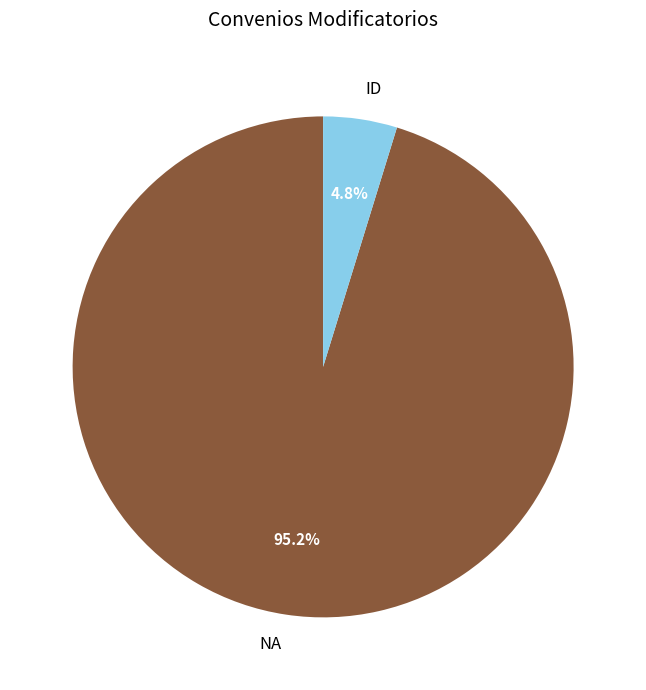

Which slice represents more than half of the pie?

NA